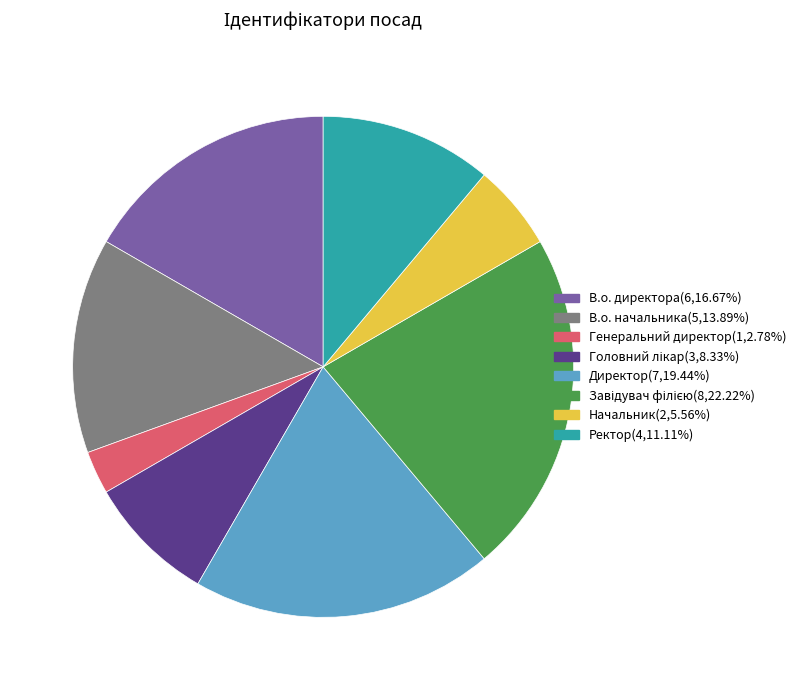

What is the ratio of the value at Начальник to the value at Директор?

0.3